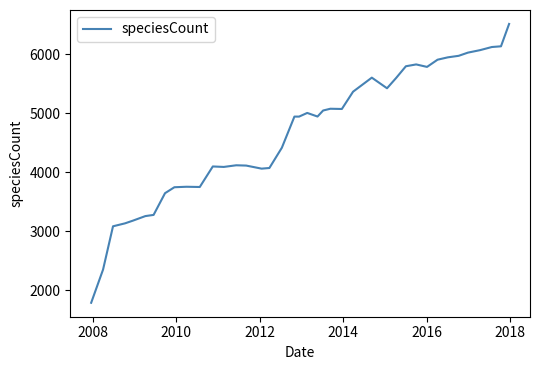

True or false: the data has more than 1 interior local peaks.

True